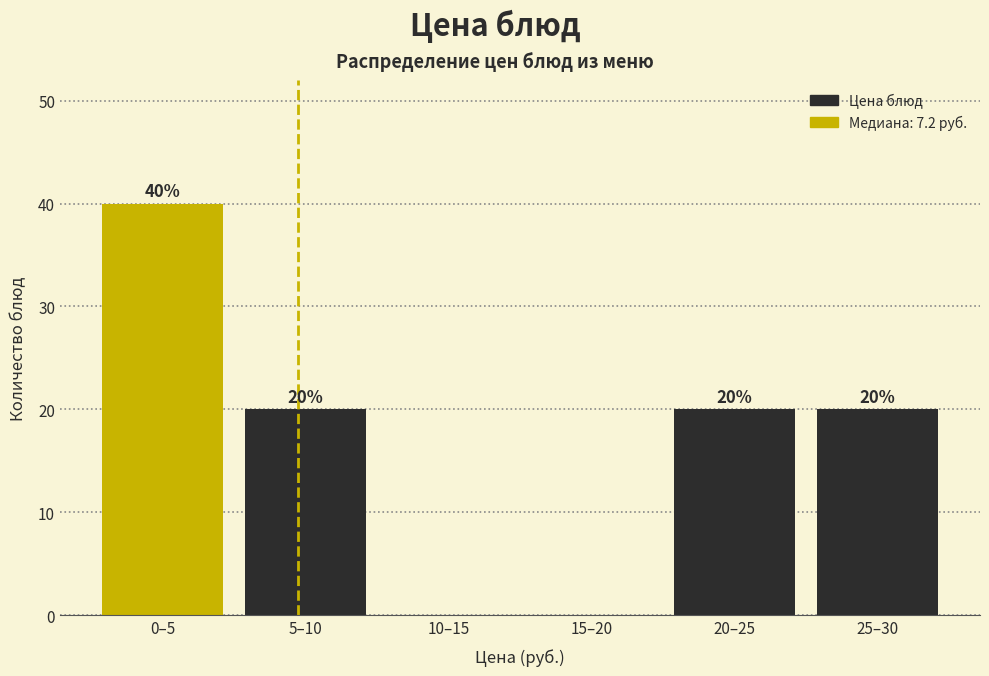

Reading right to left, what are all the values shown in this chart?

25–30=20	20–25=20	15–20=0	10–15=0	5–10=20	0–5=40